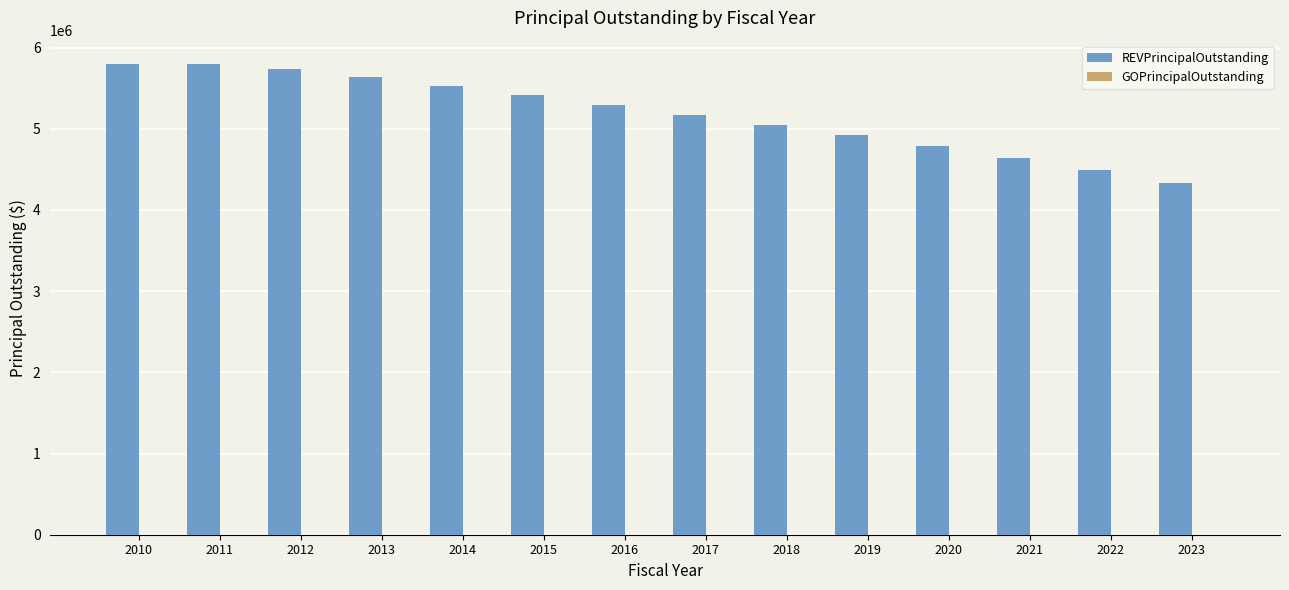

What is the difference between the second highest and second lowest values?

1305000